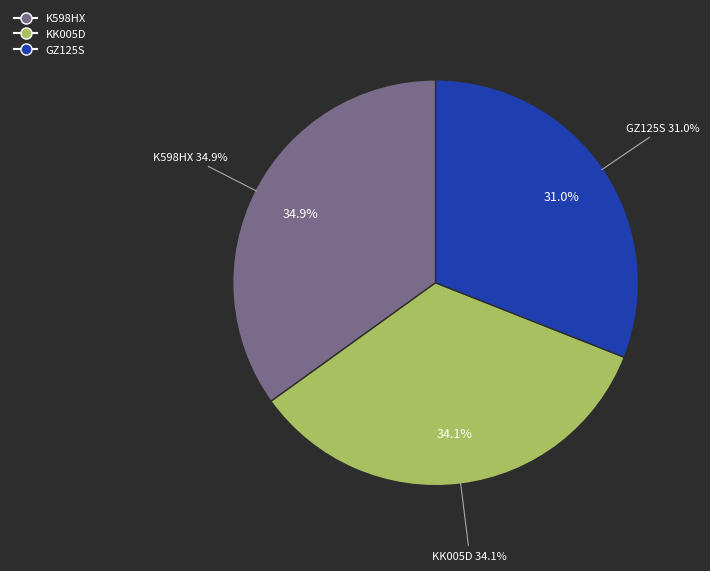

Does any single category account for the majority?

No